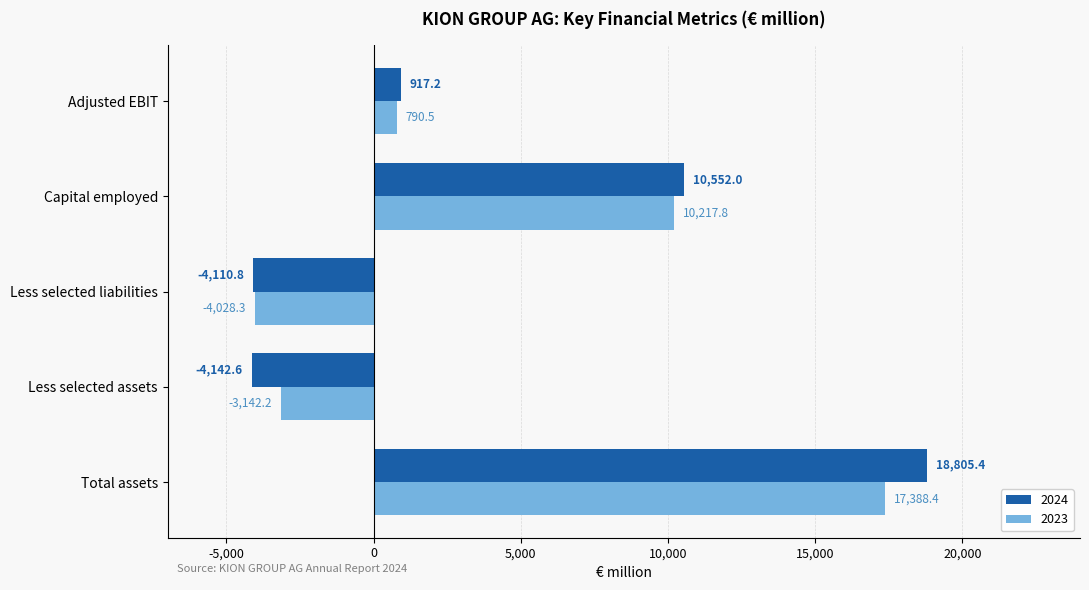

What is the total value across all series at Less selected liabilities?

-8139.1